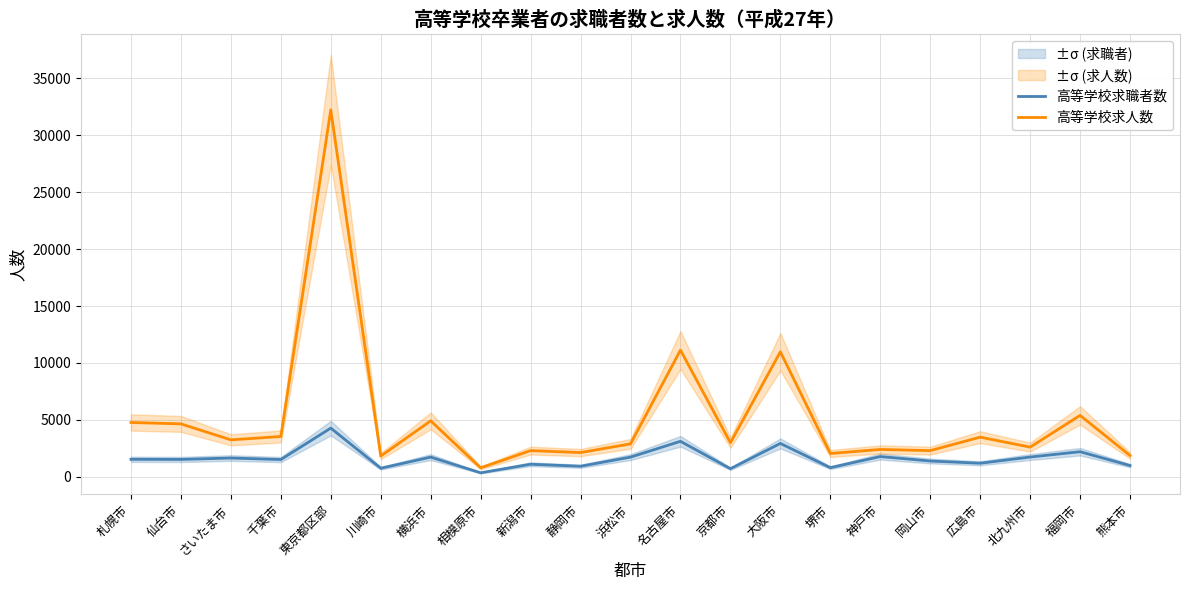

True or false: 高等学校求職者数 and 高等学校求人数 intersect in this chart.

False